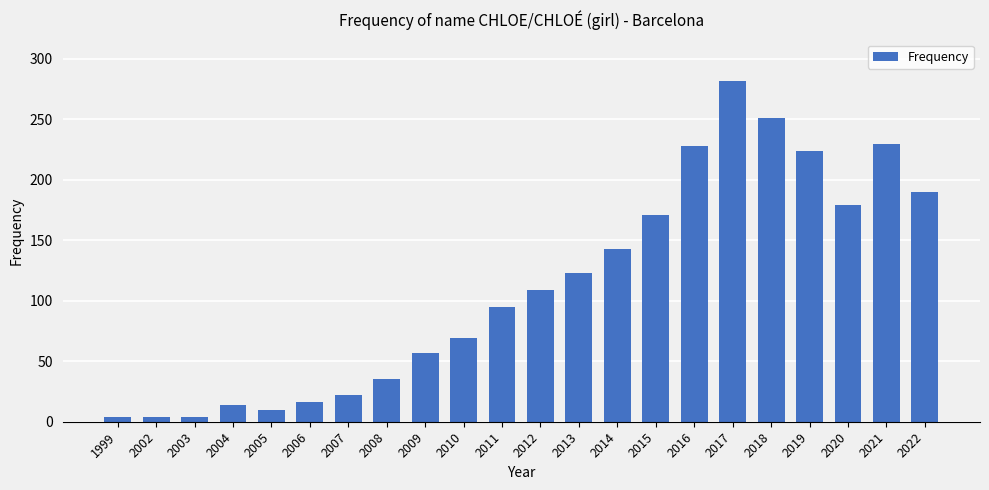

What is the value of the 17th bar from the left?

282